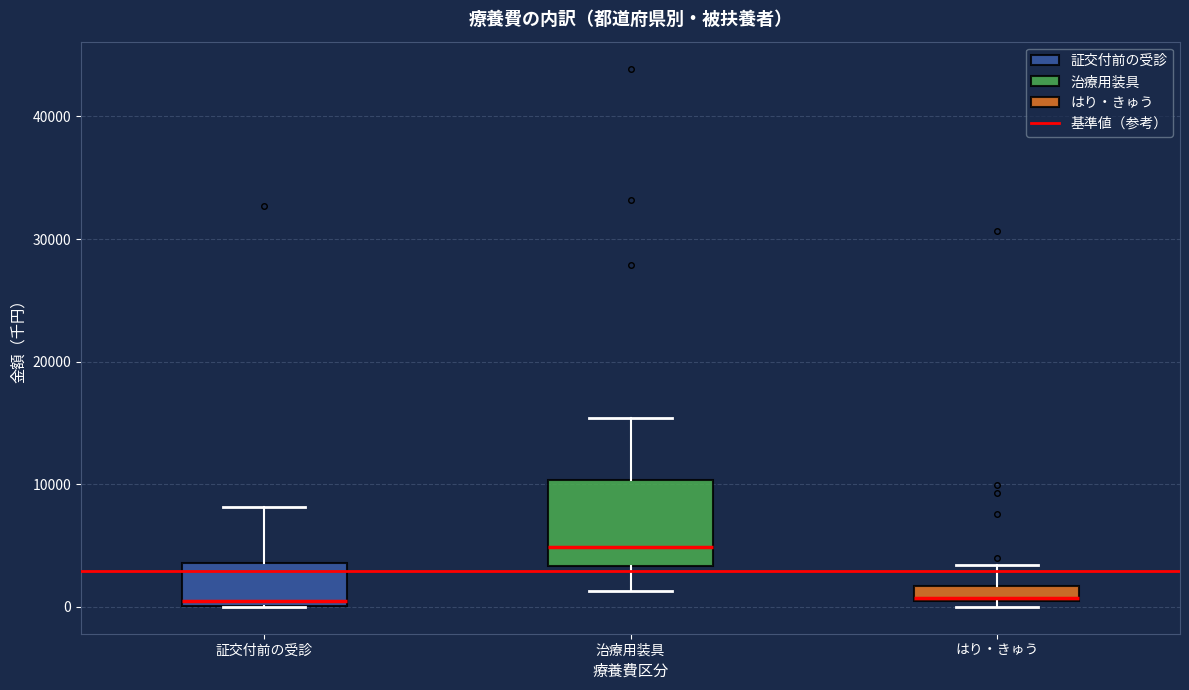

Comparing the boxes themselves (not the whiskers), which one is the tallest?

治療用装具